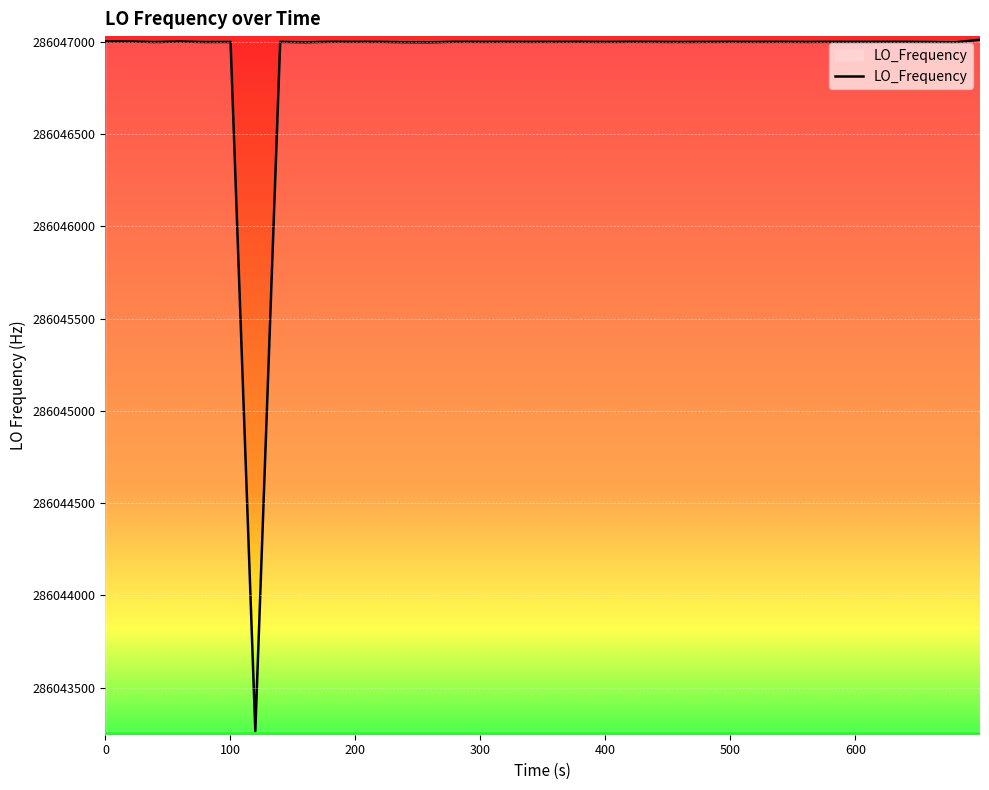

What is the minimum value shown in the chart?

286043264.9